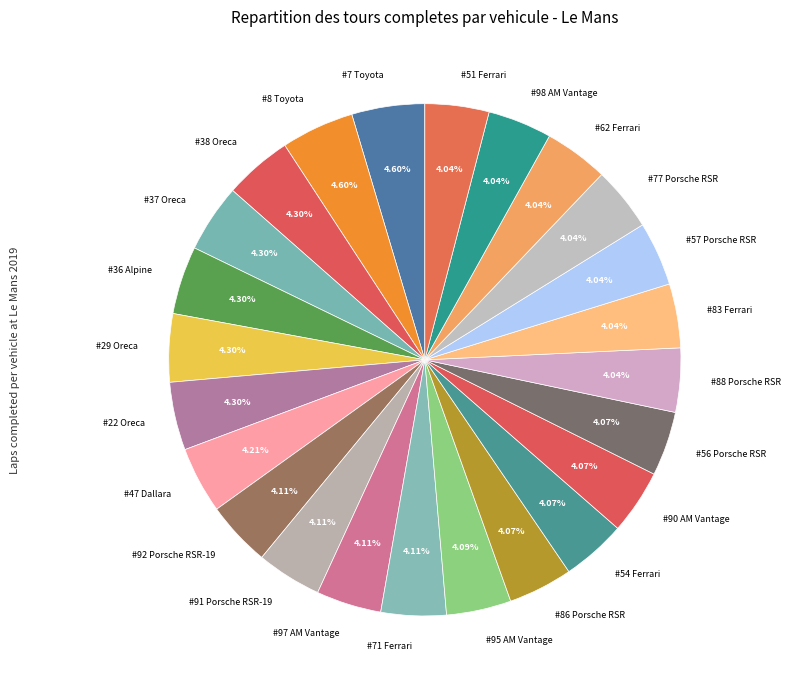

How many segments does this pie chart have?

24